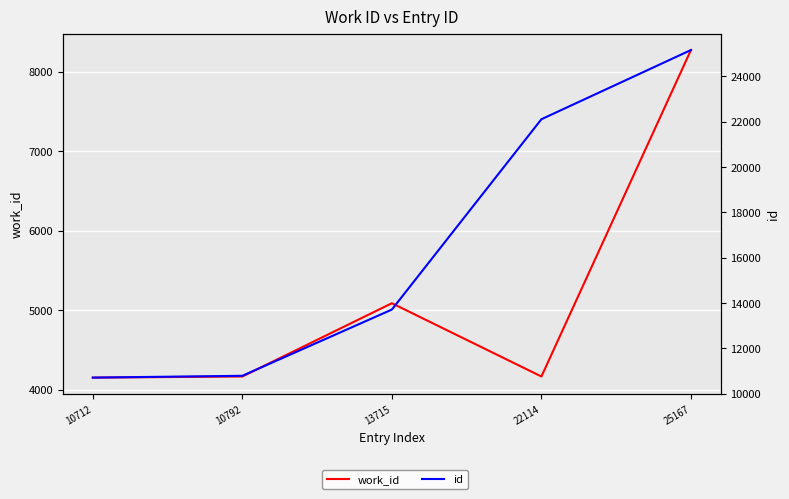

At 10792, list the series in order from smallest to largest.

work_id, id